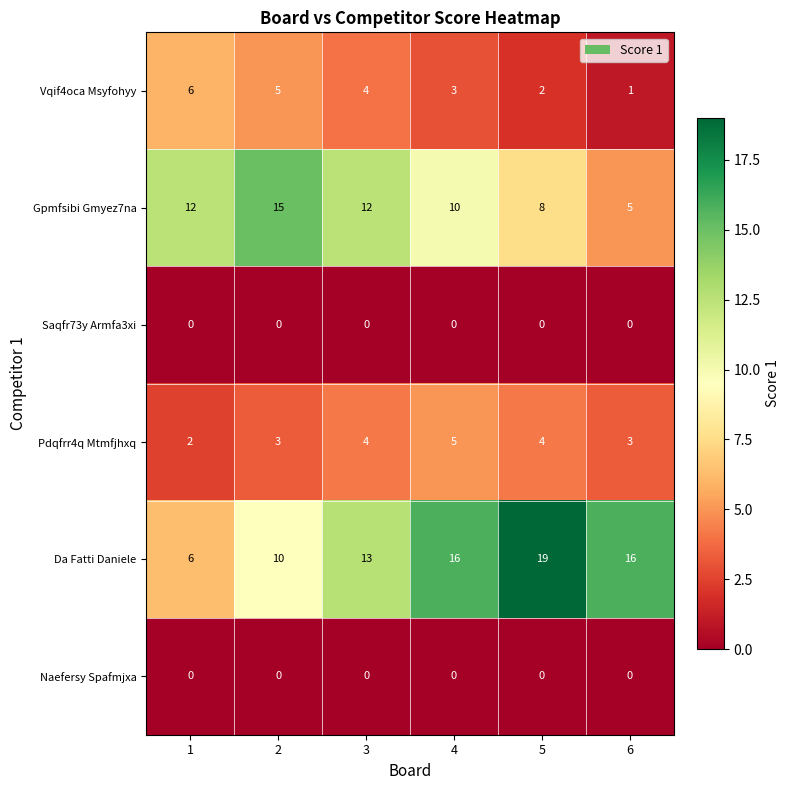

At which category is the sum across all series the highest?

4